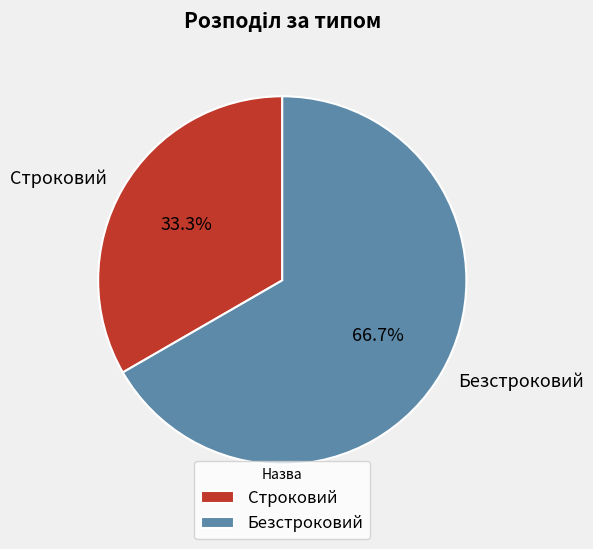

What percentage is the Строковий slice, to the nearest percent?

33%